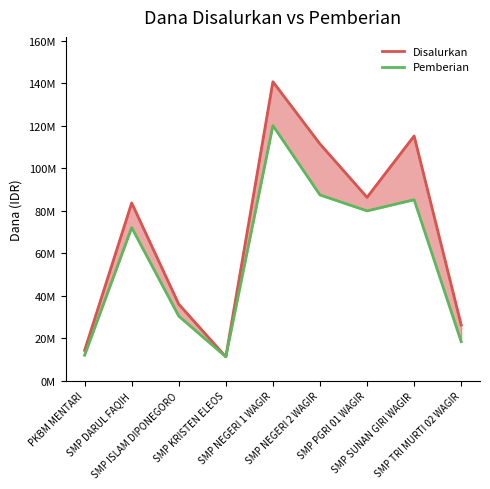

Reading left to right, extract all data points from this chart.

Disalurkan: PKBM MENTARI=14250000	SMP DARUL FAQIH=83625000	SMP ISLAM DIPONEGORO=36000000	SMP KRISTEN ELEOS=11250000	SMP NEGERI 1 WAGIR=140625000	SMP NEGERI 2 WAGIR=111375000	SMP PGRI 01 WAGIR=86250000	SMP SUNAN GIRI WAGIR=115125000	SMP TRI MURTI 02 WAGIR=26250000
Pemberian: PKBM MENTARI=12000000	SMP DARUL FAQIH=72000000	SMP ISLAM DIPONEGORO=30375000	SMP KRISTEN ELEOS=11250000	SMP NEGERI 1 WAGIR=120000000	SMP NEGERI 2 WAGIR=87375000	SMP PGRI 01 WAGIR=79875000	SMP SUNAN GIRI WAGIR=85125000	SMP TRI MURTI 02 WAGIR=18375000